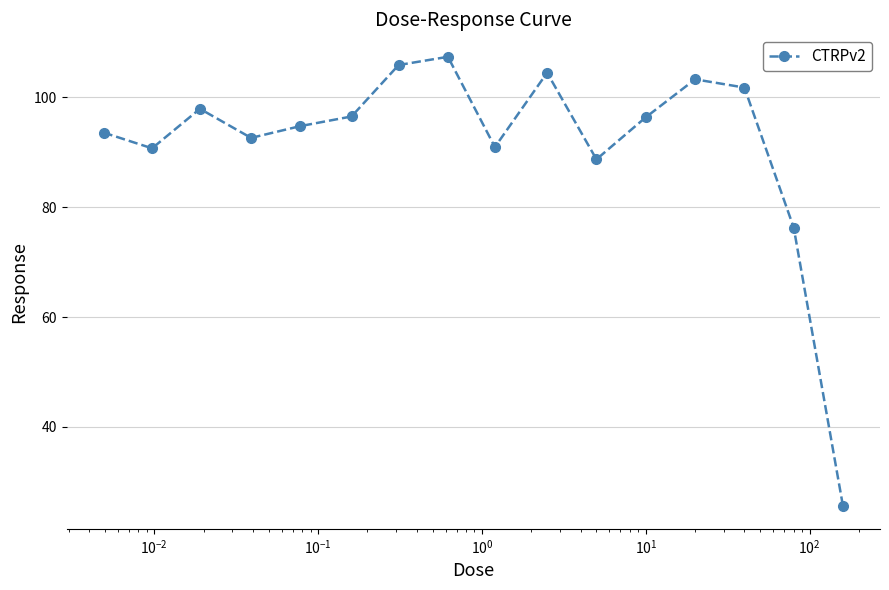

What is the difference between the maximum and minimum values?

81.9